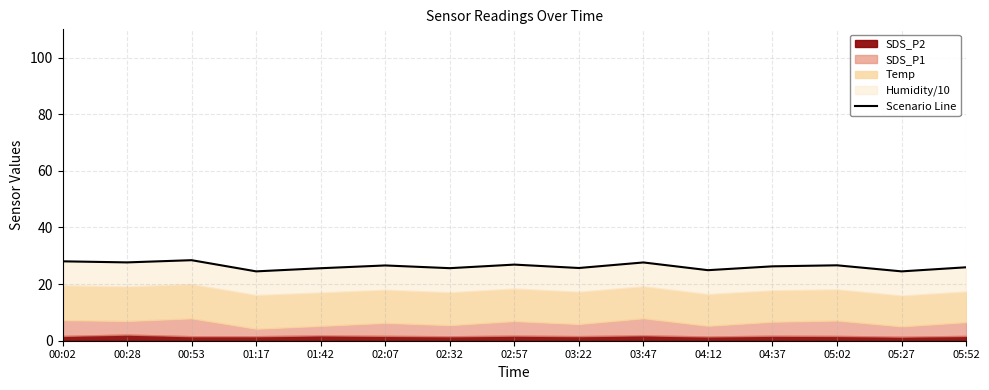

At which label does the data first exceed 26?

00:02